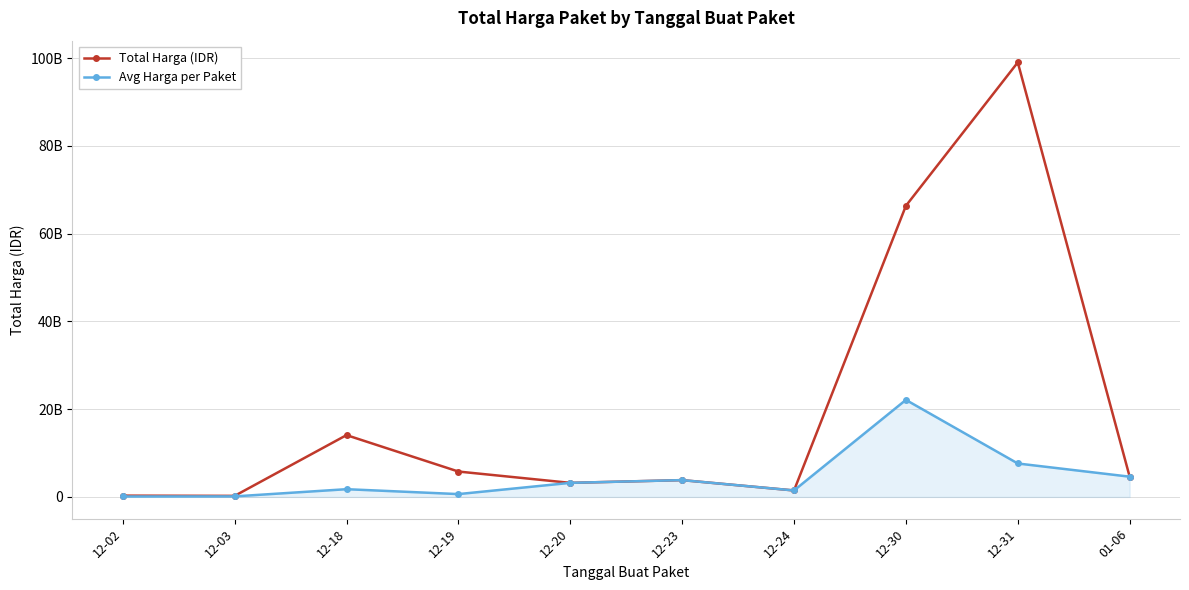

True or false: Total Harga (IDR) has a value of 157859256 at 12-03.

False